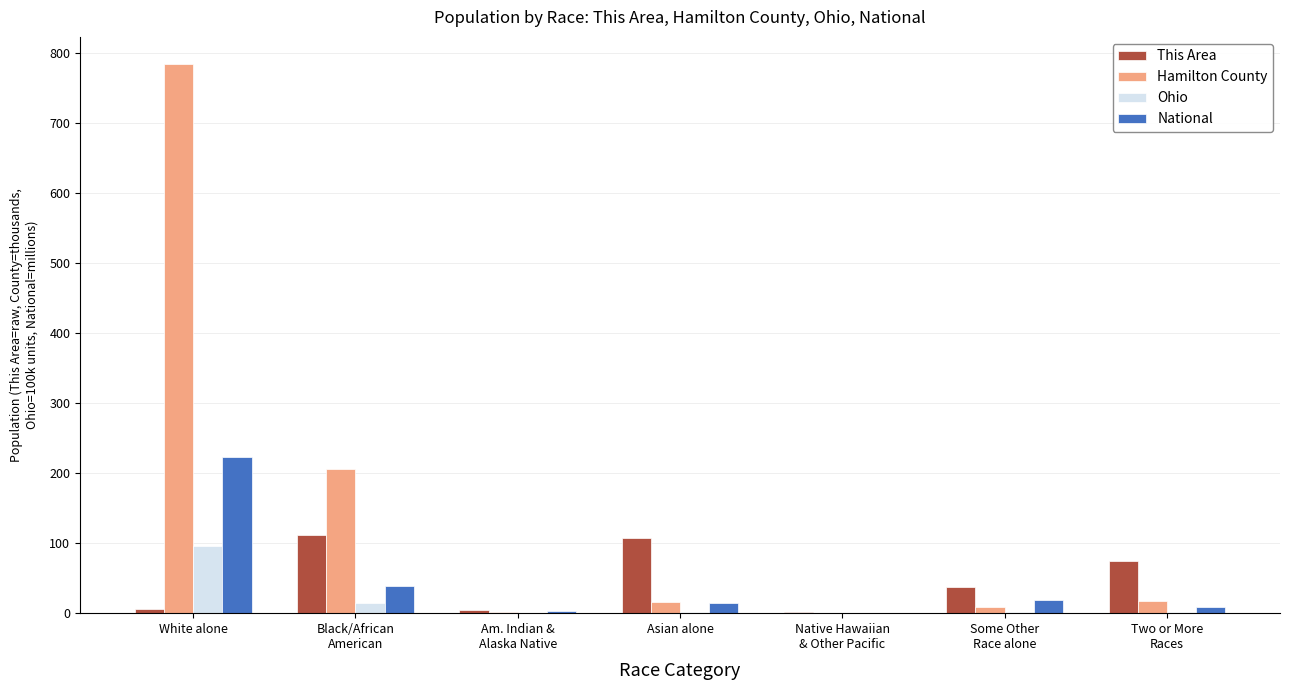

At which label does Ohio first exceed 1?

White alone